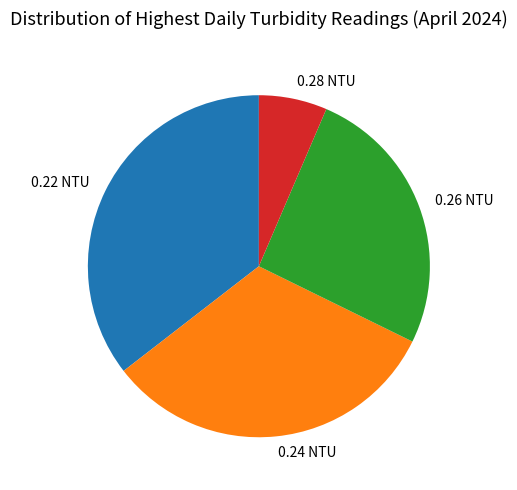

Between 0.22 NTU and 0.24 NTU, which is larger?

0.22 NTU